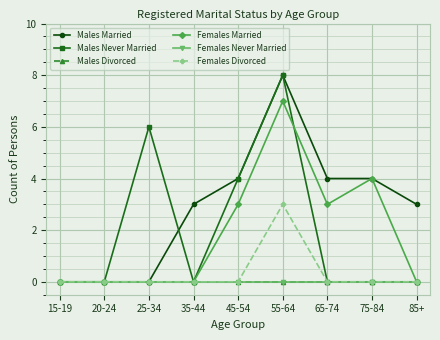

True or false: Females Divorced and Females Married cross at least once.

False